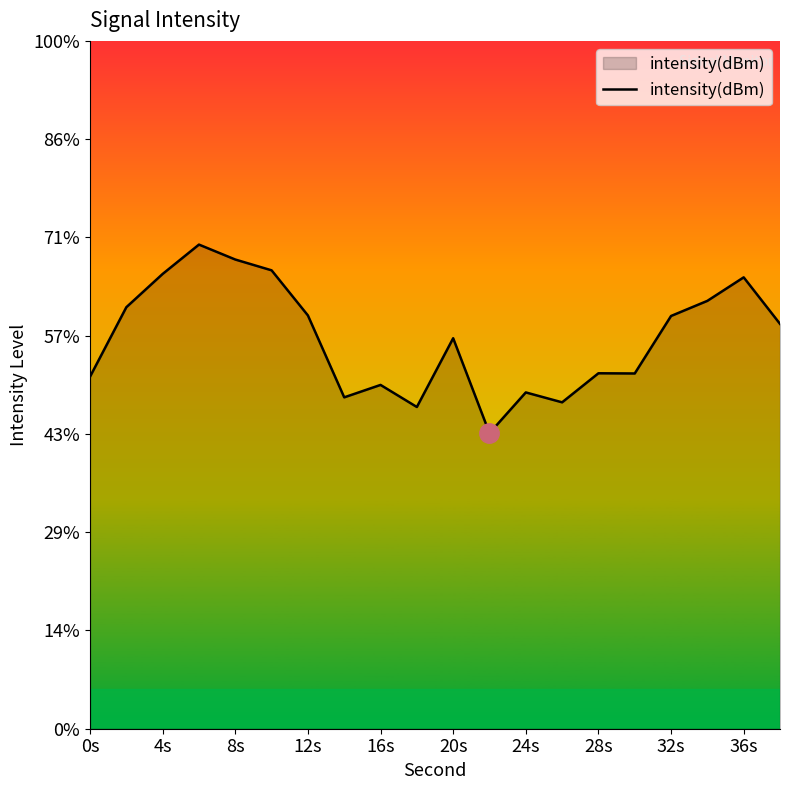

Where is the data nearest to the value -115?

20s